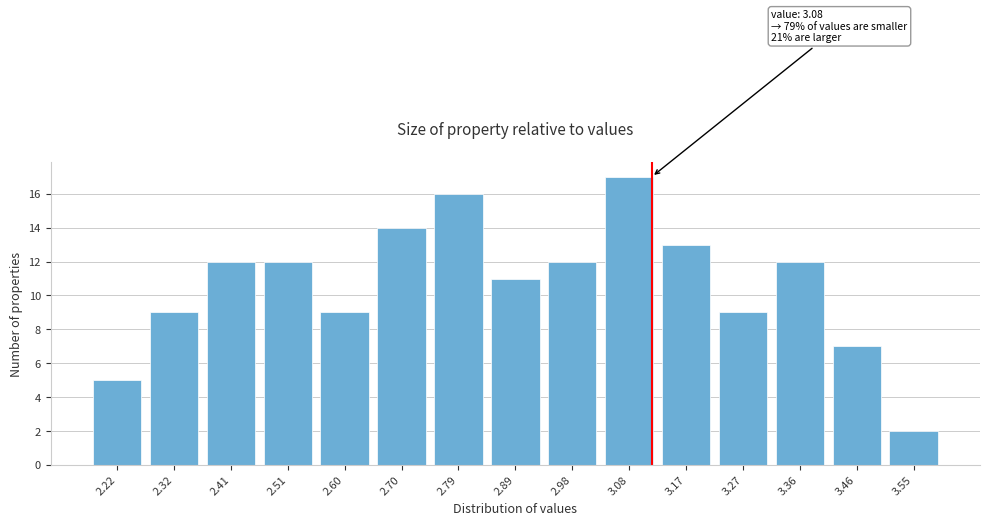

Reading right to left, extract all data points from this chart.

3.55=2	3.46=7	3.36=12	3.27=9	3.17=13	3.08=17	2.98=12	2.89=11	2.79=16	2.70=14	2.60=9	2.51=12	2.41=12	2.32=9	2.22=5